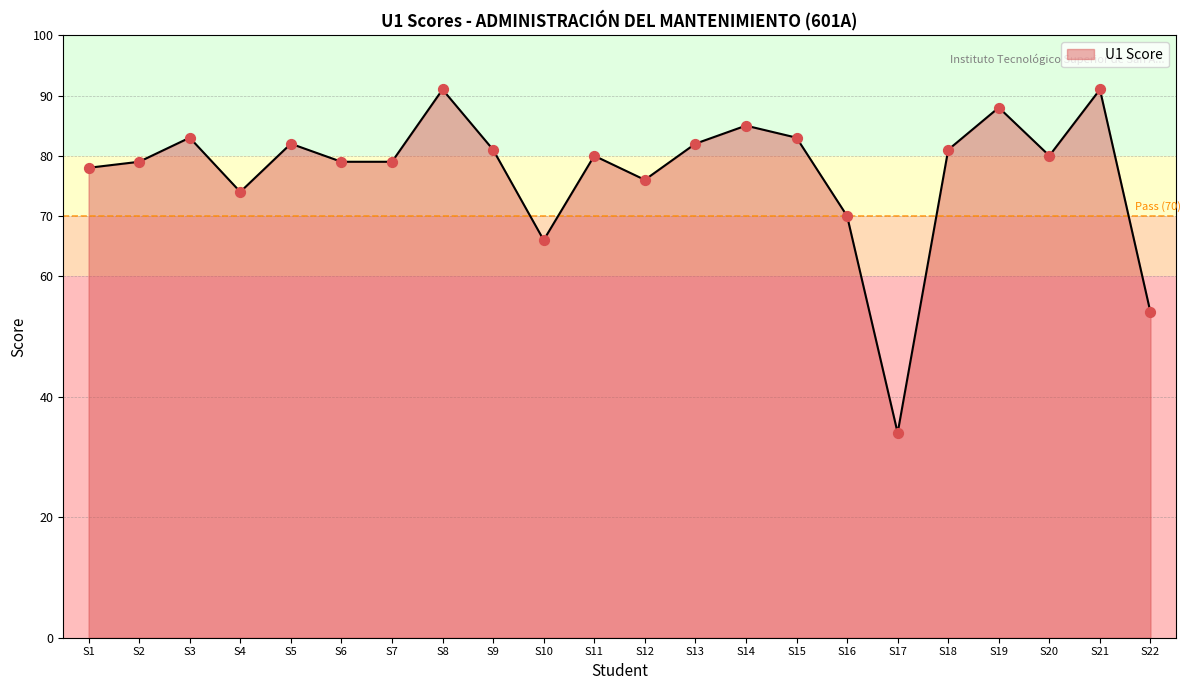

Approximately how many times larger is the value at S9 compared to S12?

1.1